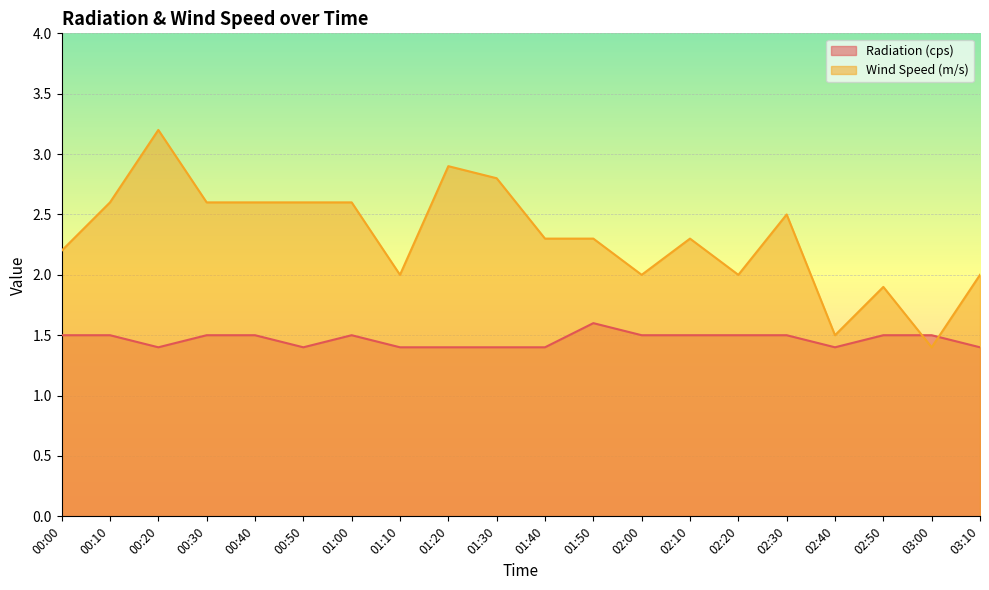

At how many categories does at least one series exceed 3?

1